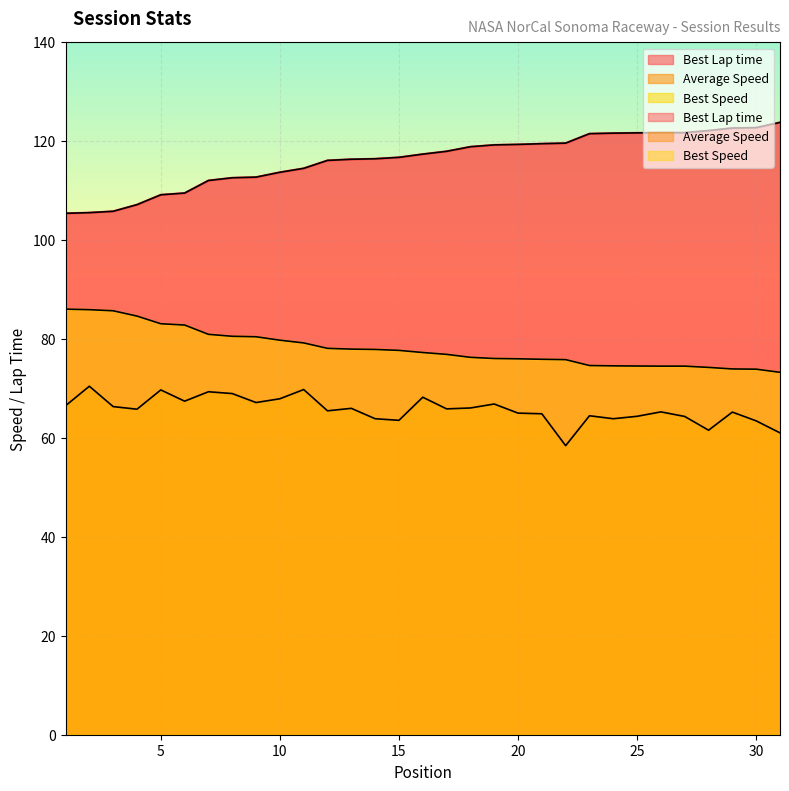

What is the difference between the highest and lowest values at 11?

44.7